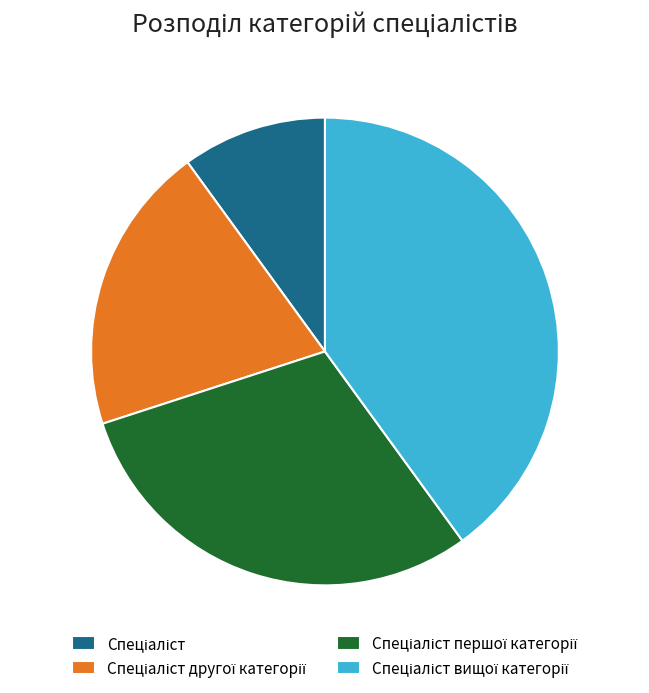

Does any single category account for the majority?

No